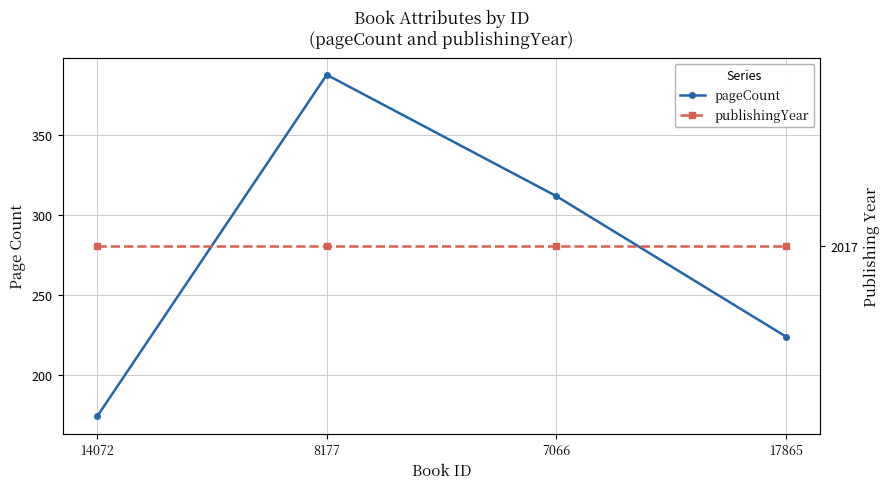

What is the label of the 1st point from the right?

17865